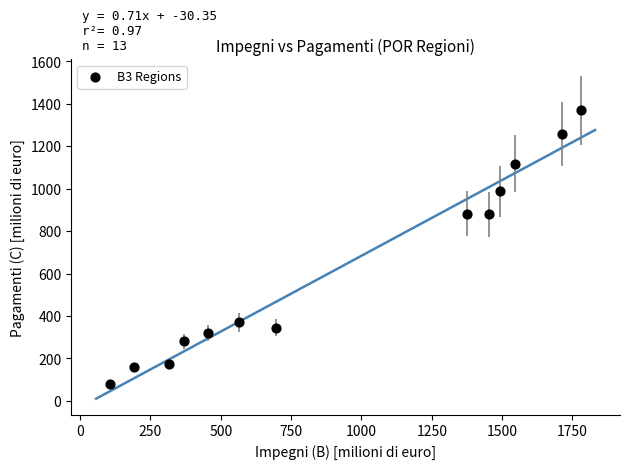

What is the range of Y values (max minus min)?

1290.4